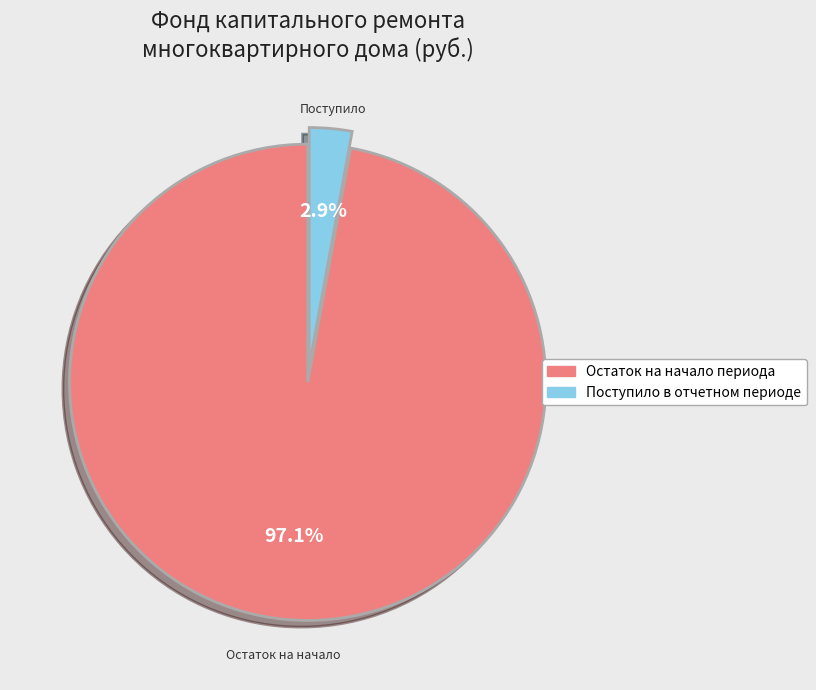

What is the total percentage of Остаток на начало периода and Поступило в отчетном периоде?

100.0%